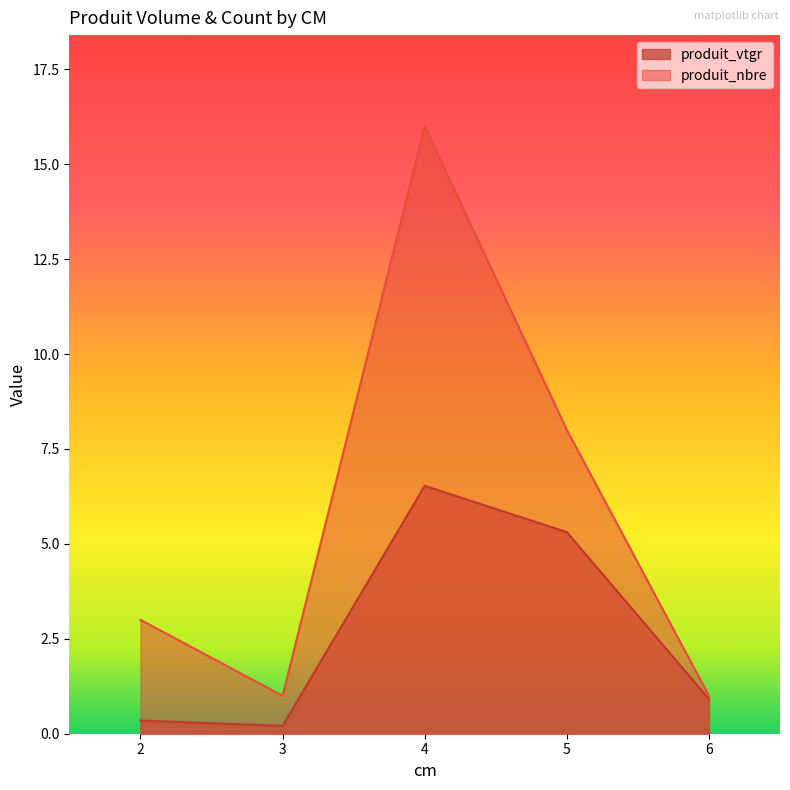

Where is the first local minimum for produit_vtgr?

3